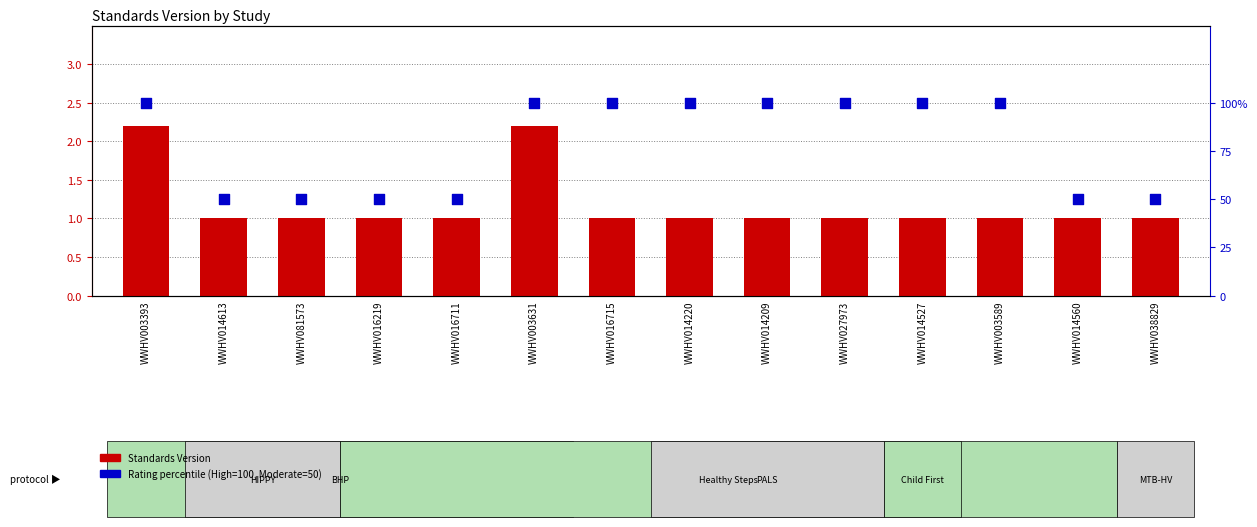

What are all the series names shown in the legend?

Standards Version, Rating percentile